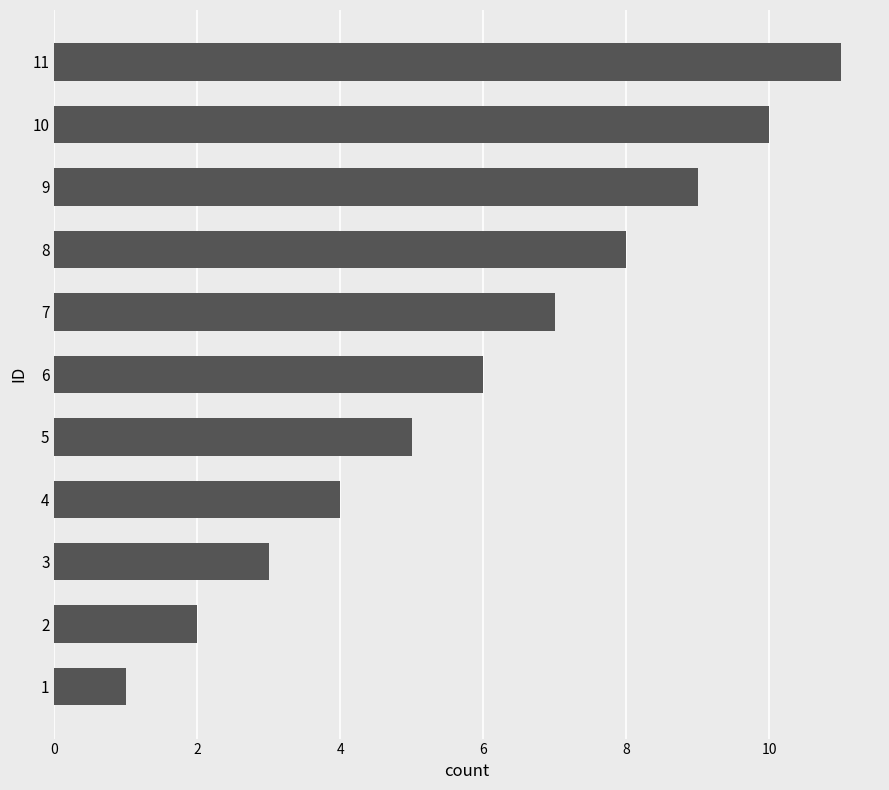

At which category does the chart reach its peak across all series?

11